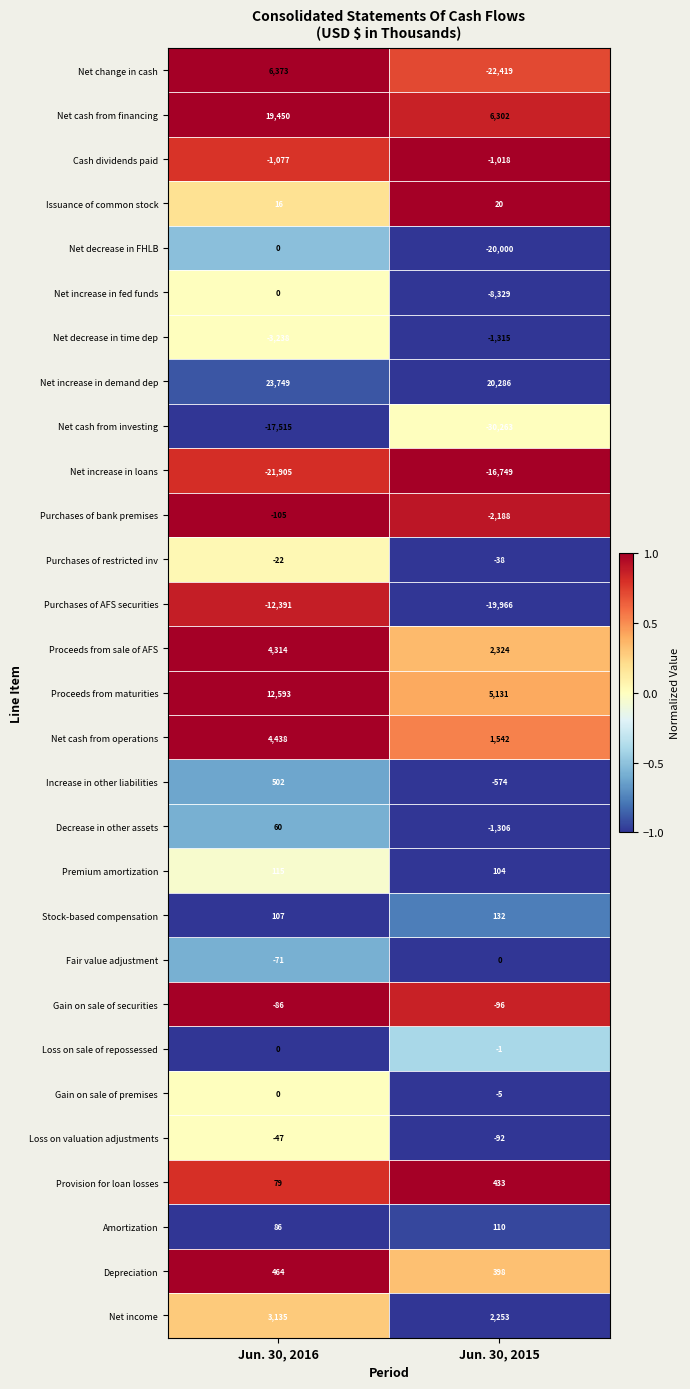

At which category is the sum across all series the highest?

Jun. 30, 2016